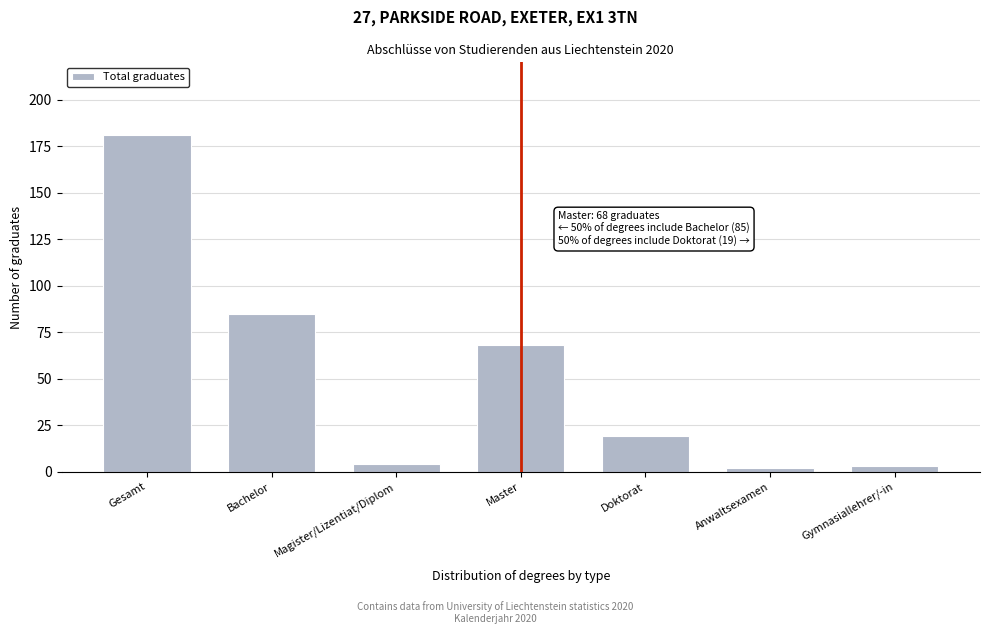

Reading left to right, extract all data points from this chart.

Gesamt=181	Bachelor=85	Magister/Lizentiat/Diplom=4	Master=68	Doktorat=19	Anwaltsexamen=2	Gymnasiallehrer/-in=3